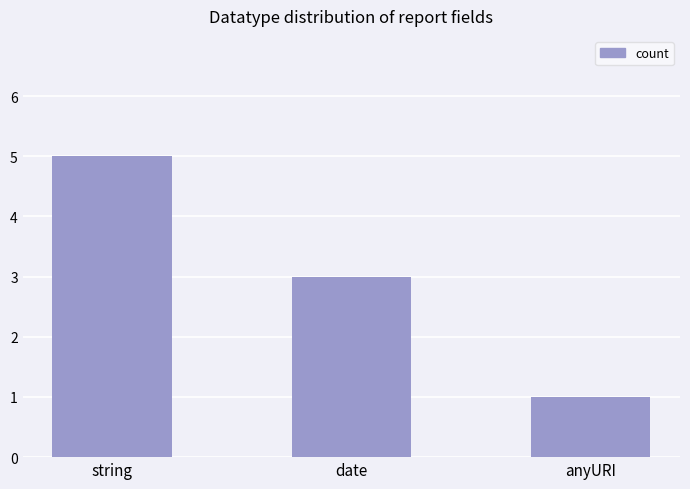

Reading left to right, extract all data points from this chart.

5	3	1